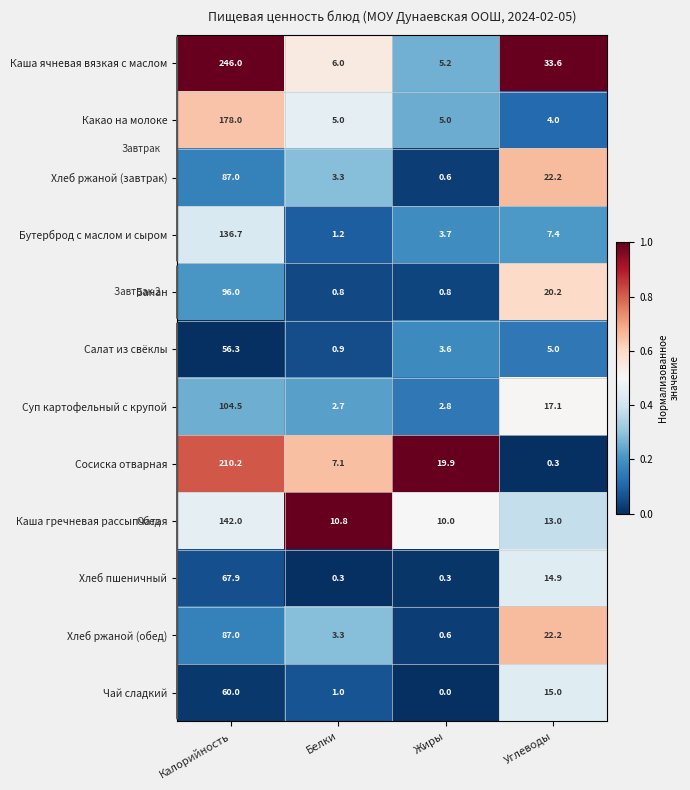

Which series has the largest range (max minus min)?

Каша ячневая вязкая с маслом